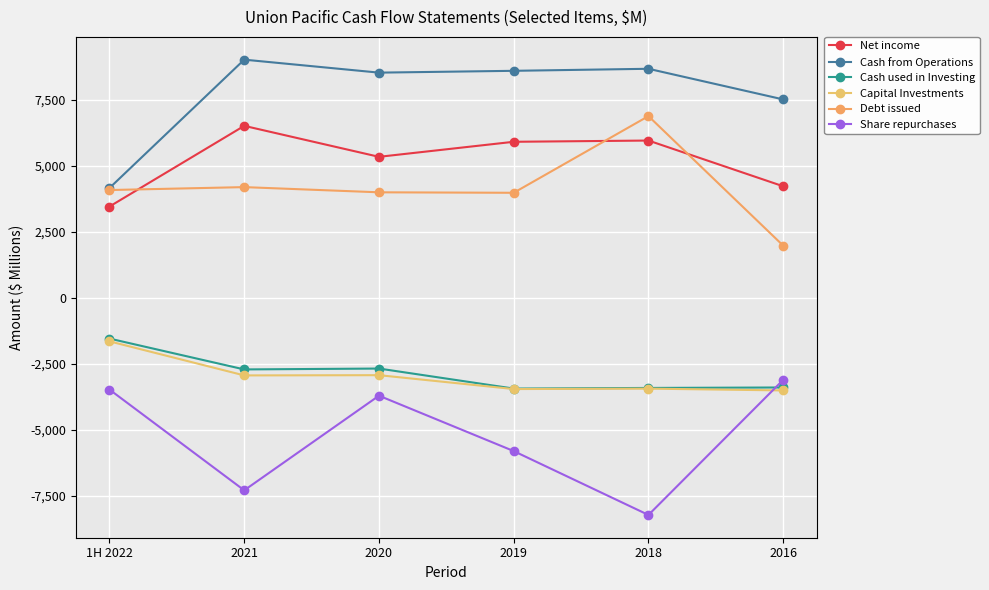

Is this an area chart (filled region under the line)?

No